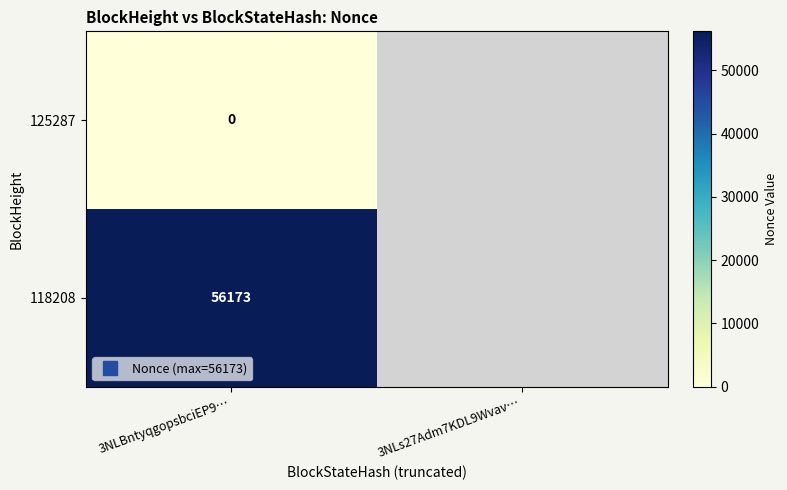

Between 3NLs27Adm7KDL9Wvav… and 3NLBntyqgopsbciEP9…, which is larger?

3NLBntyqgopsbciEP9…